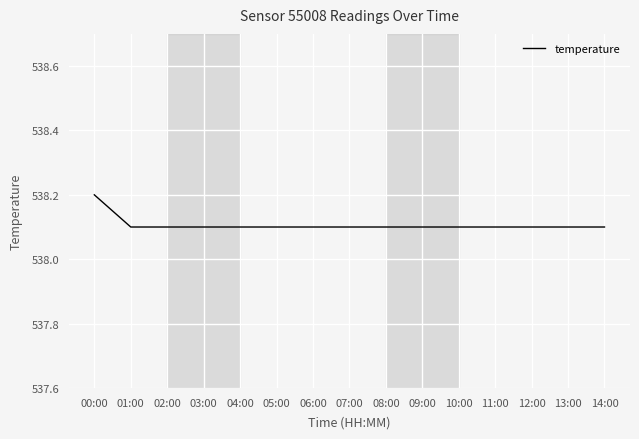

The chart shows a value of 722.1 at 11:00. True or false?

False